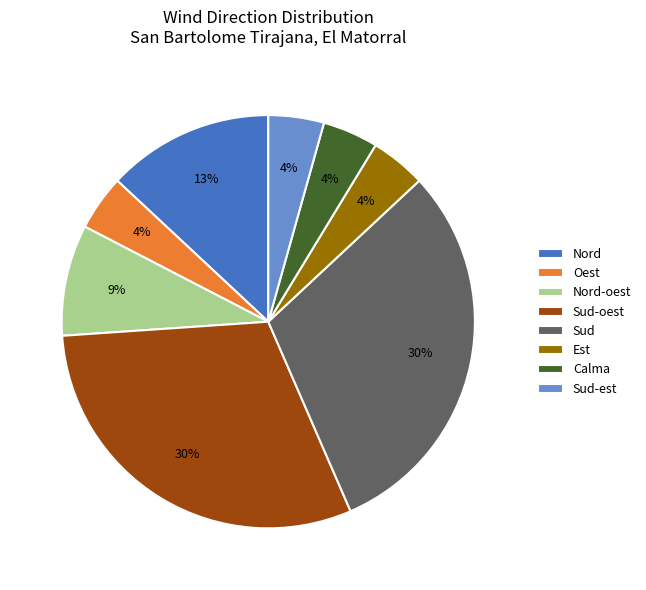

Is there any slice that represents more than half of the pie?

No